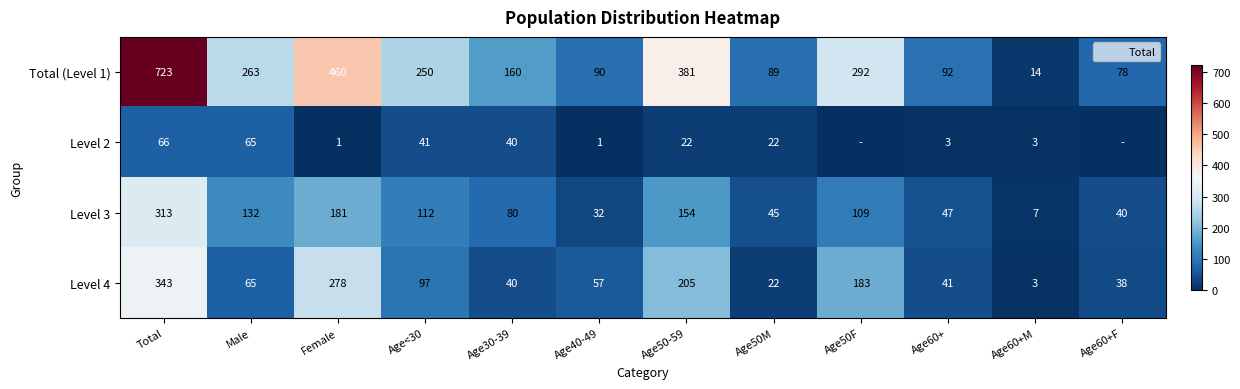

How many values in the Total (Level 1) series are below 250?

6